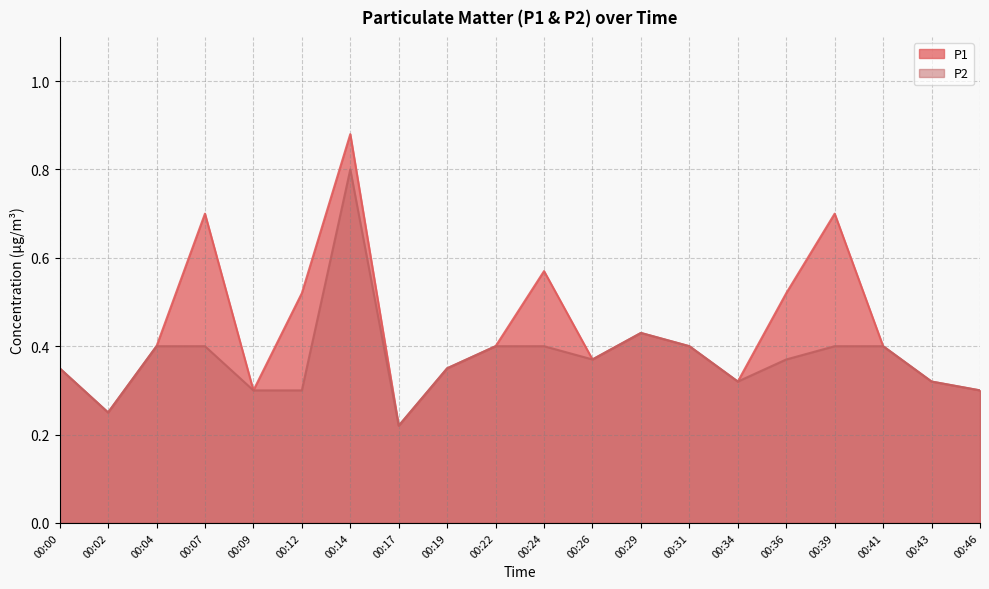

How many P1 values are between 0 and 1?

20